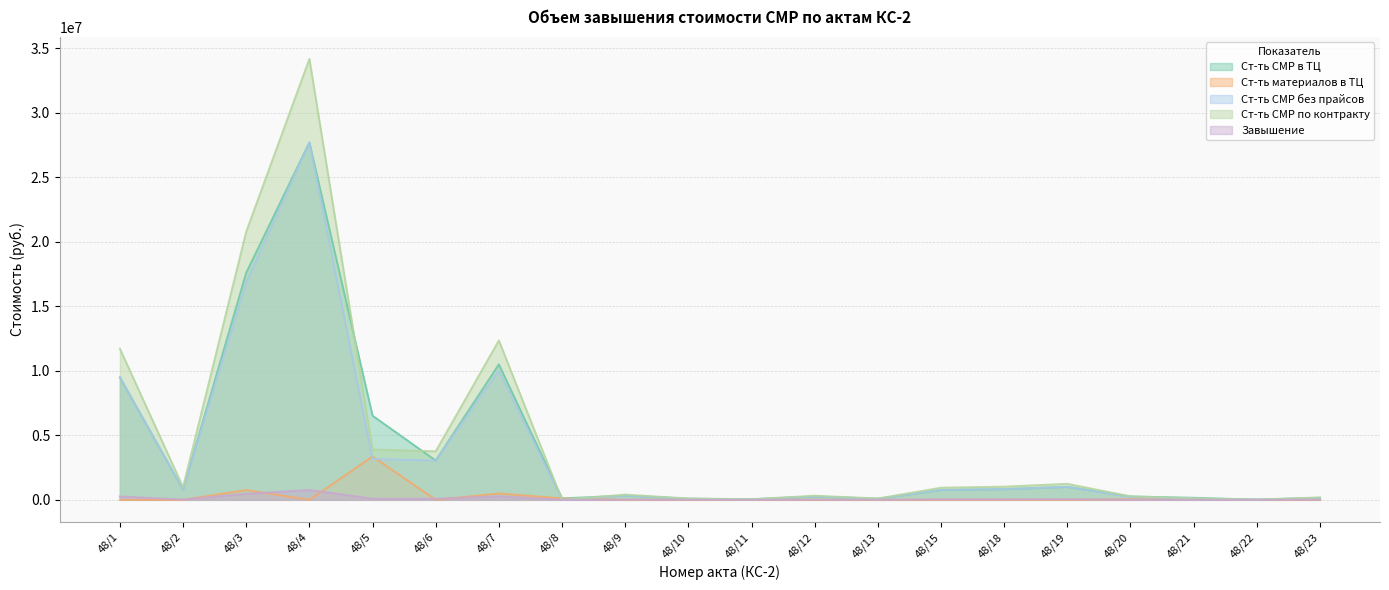

What is the value of the Ст-ть СМР по контракту point at the 1st from the left?

11708415.4